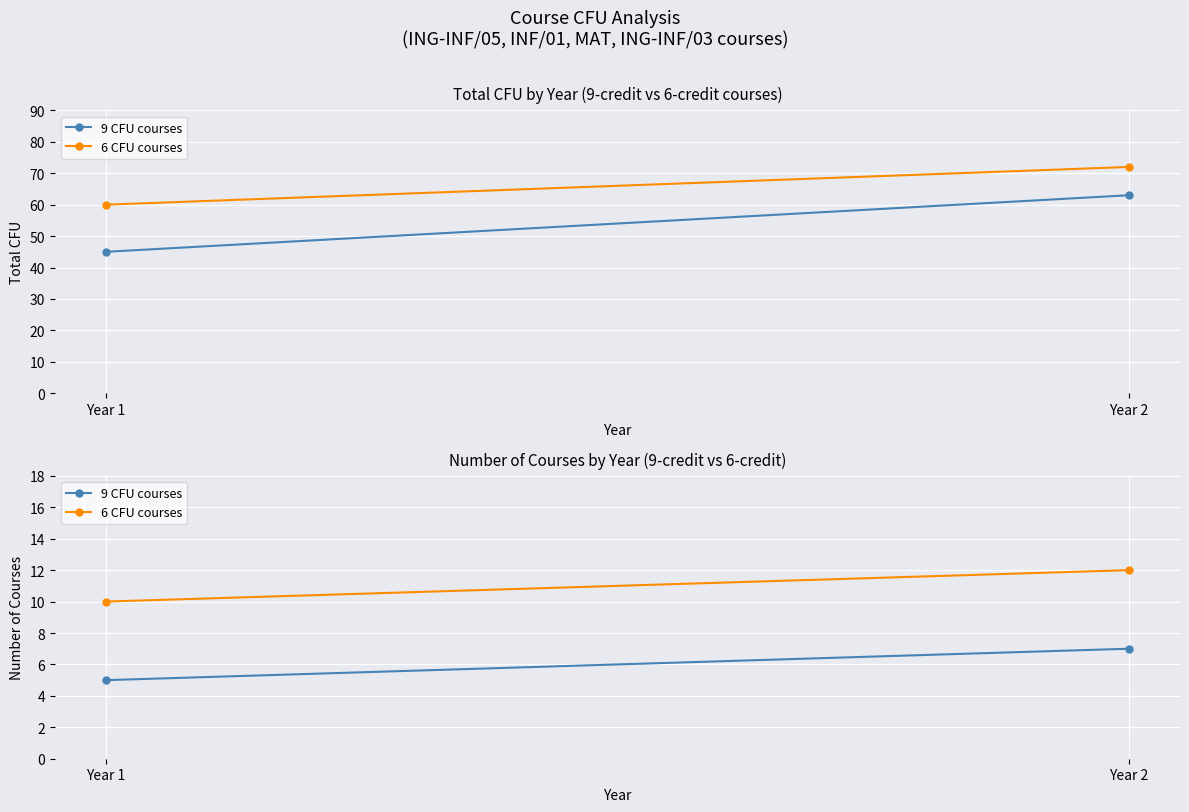

Is this an area chart (filled region under the line)?

No